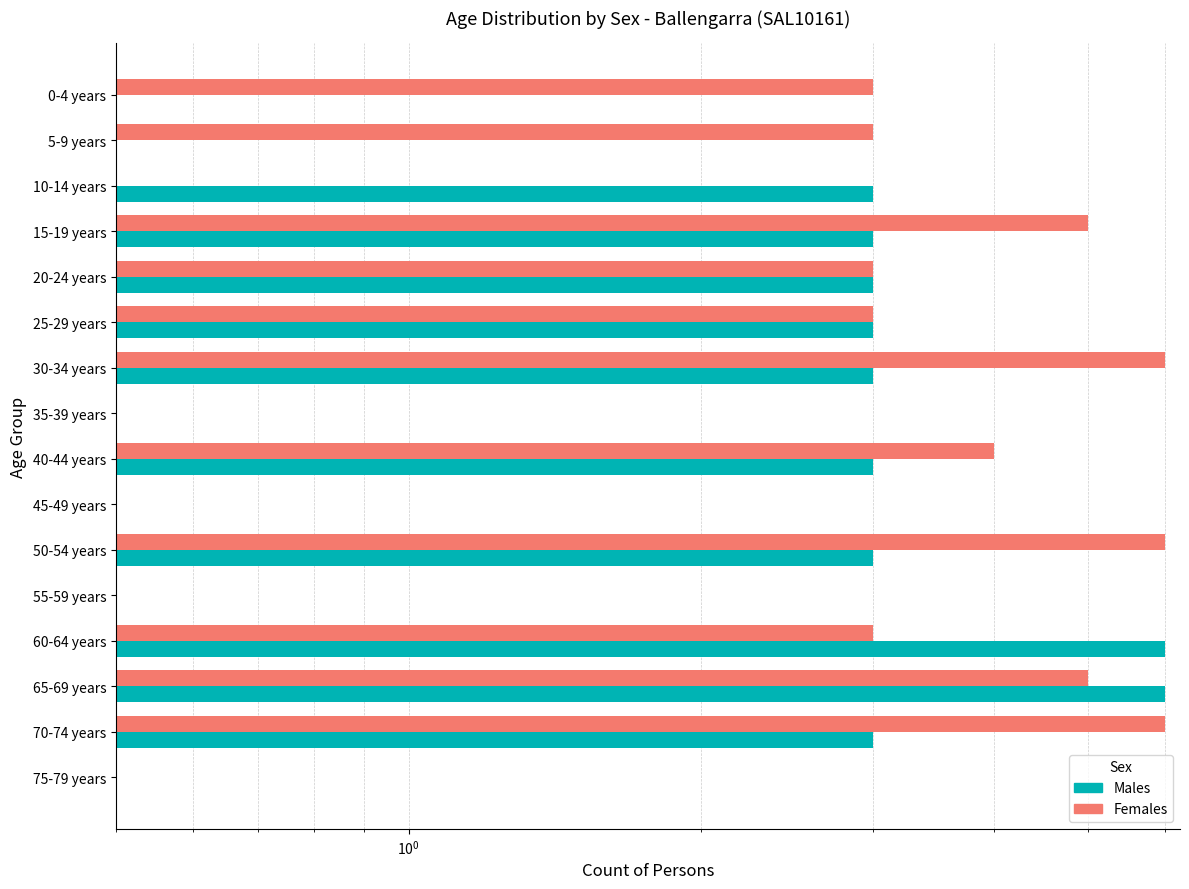

Which series has the largest total across all categories?

Females